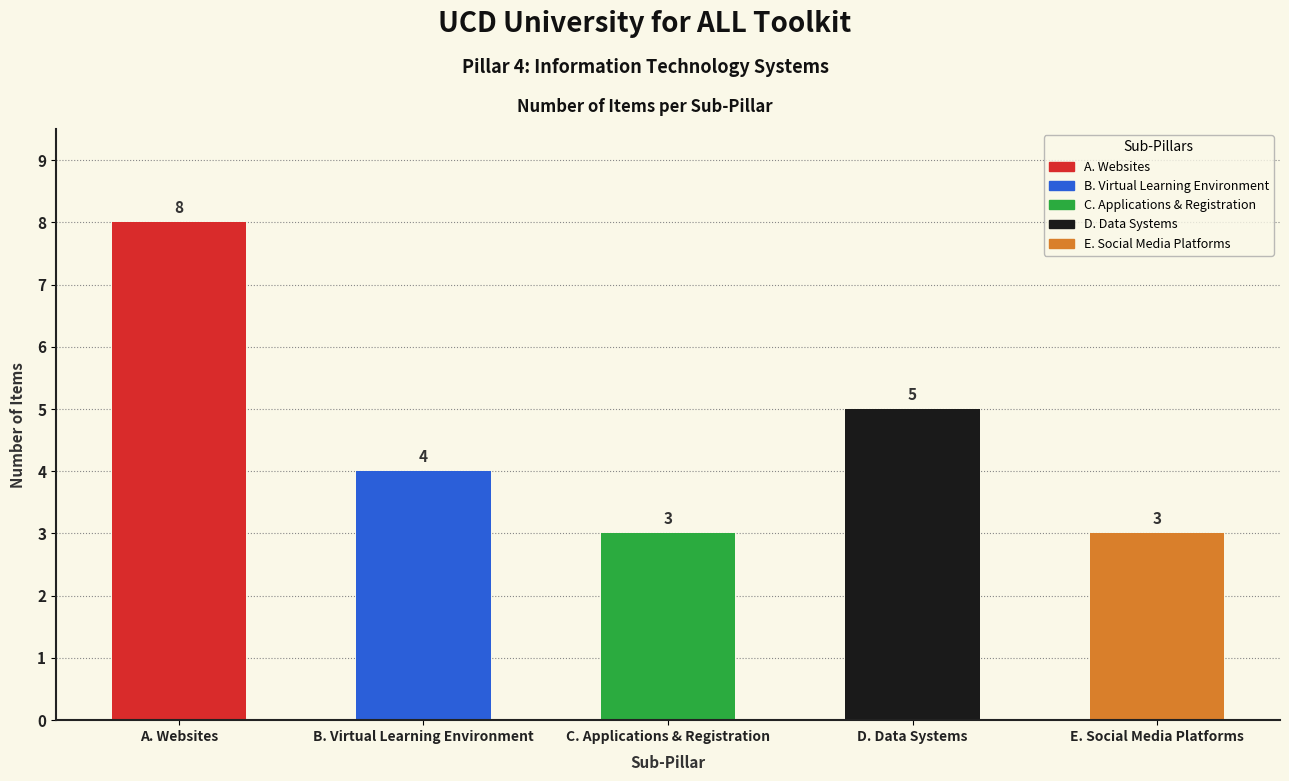

What is the label of the 5th bar from the right?

A. Websites